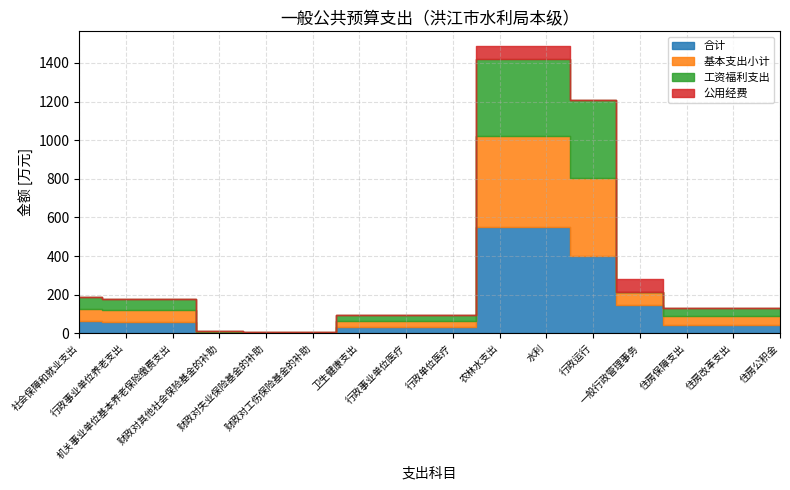

At which label is 基本支出小计 closest to 235?

行政运行